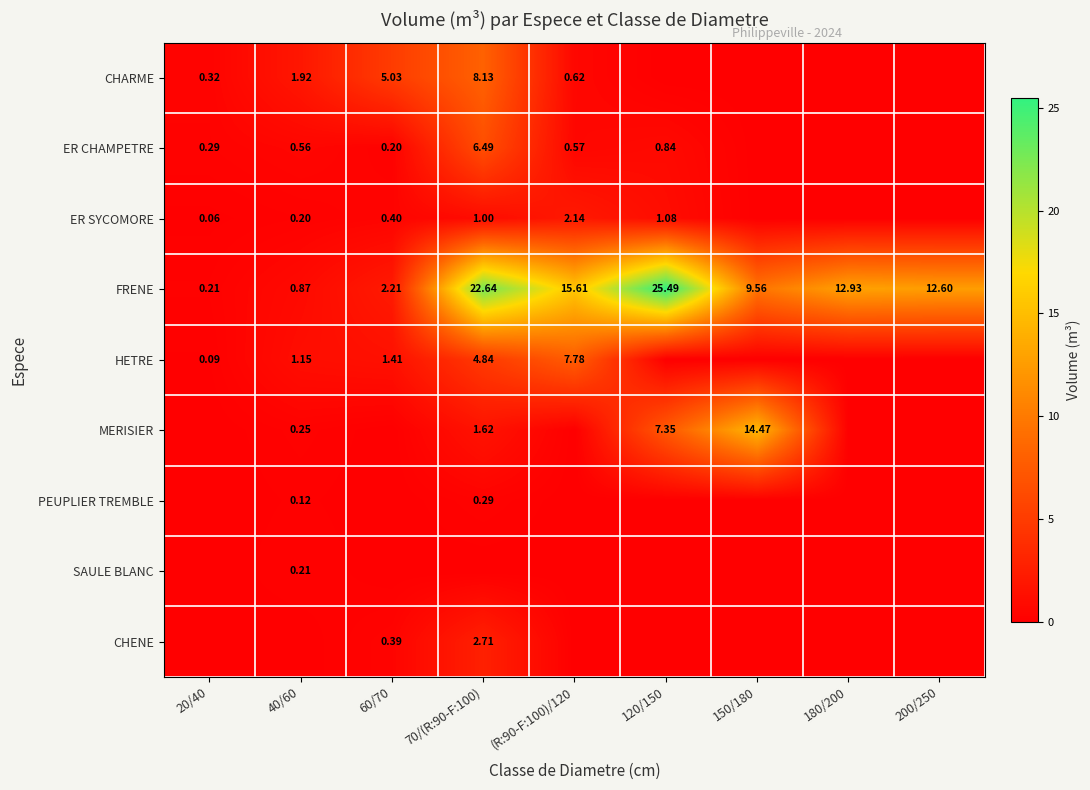

What is the difference between the maximum and second lowest values in the CHARME series?

8.1